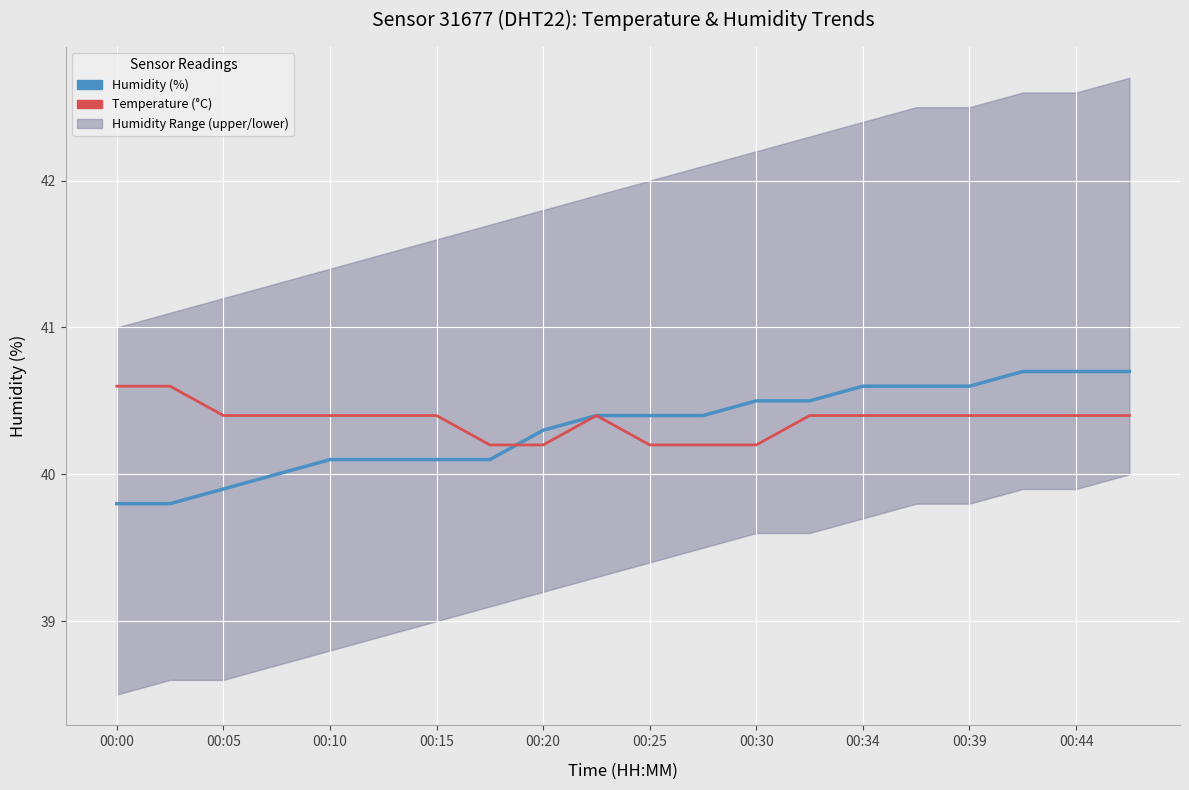

List the series in order of their peak value, lowest first.

Temperature (°C, ×2 scaled), Humidity (%)